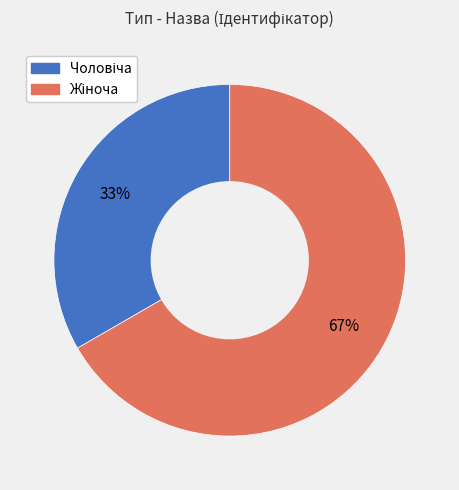

Does any single category account for the majority?

Yes